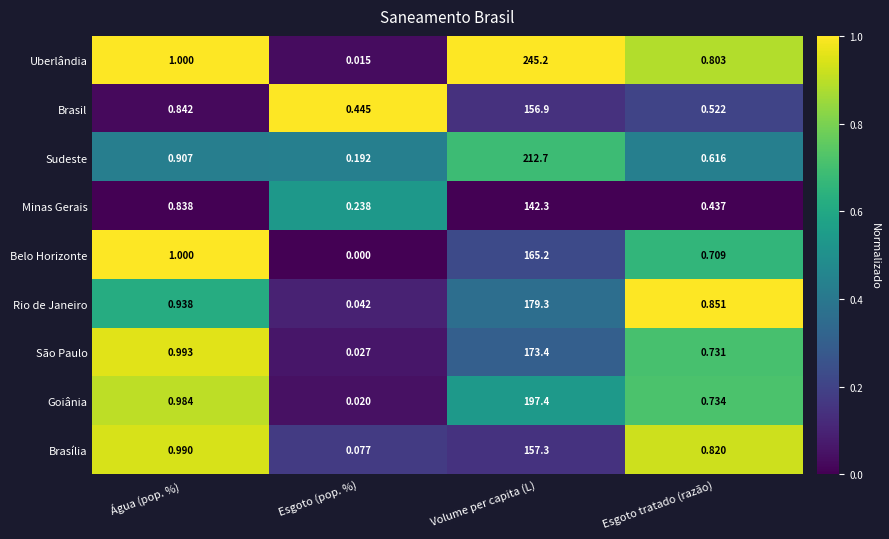

Which series has the largest total across all categories?

Uberlândia